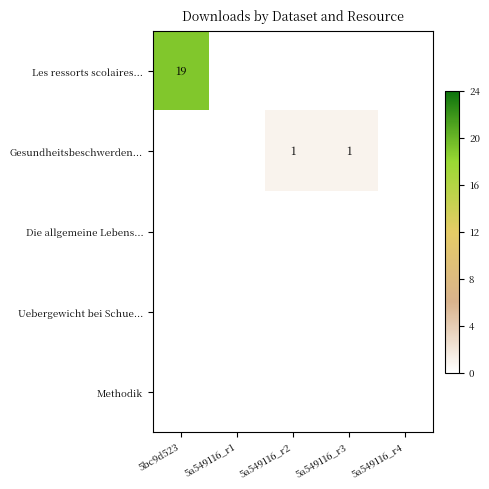

Is it true that Uebergewicht bei Schue... equals 0 at 5bc9d523?

True